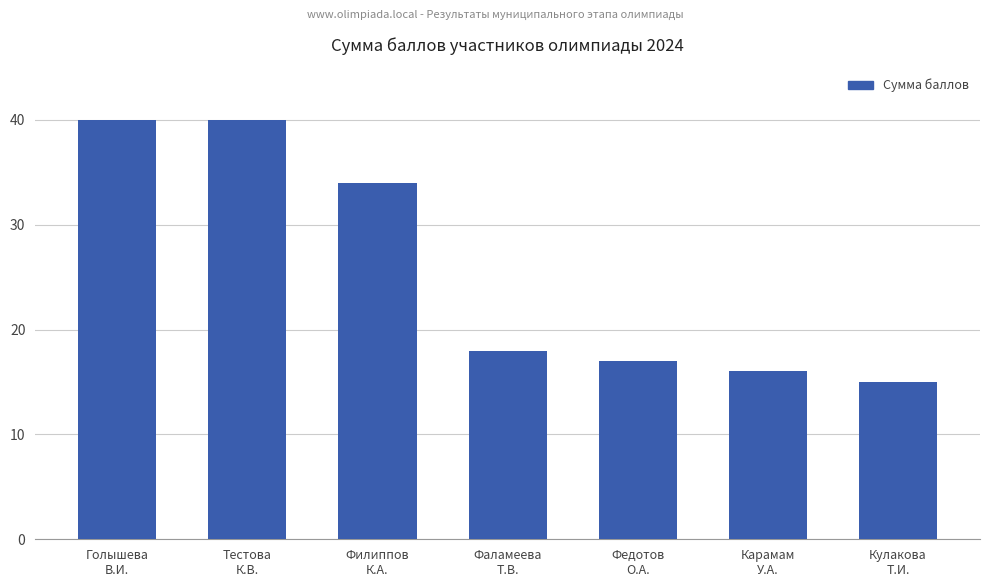

What is the difference between the values at Голышева
В.И. and Кулакова
Т.И.?

25